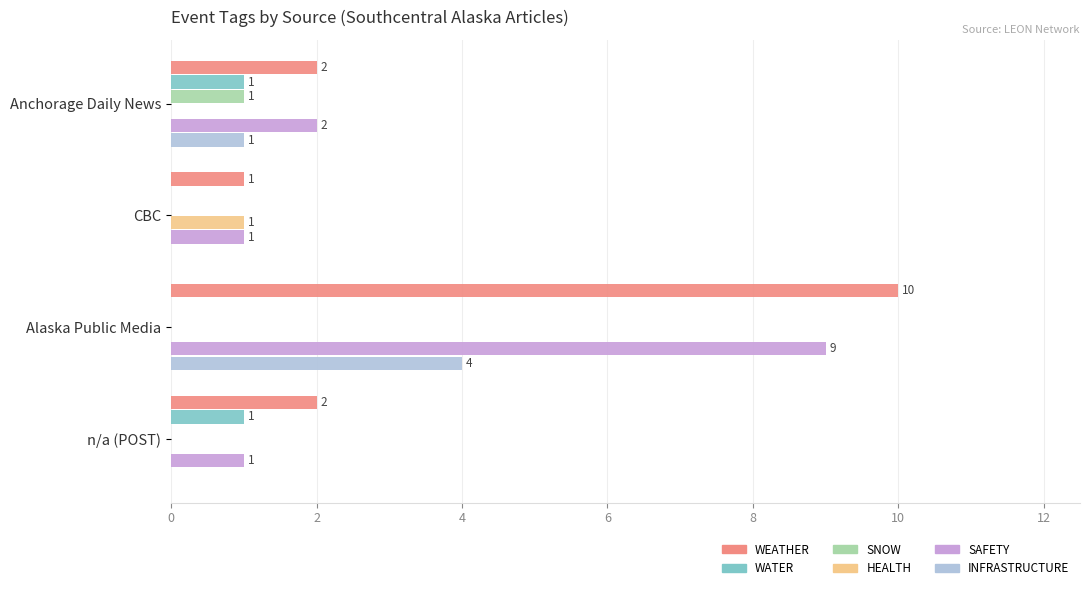

At which category does the chart reach its peak across all series?

Alaska Public Media